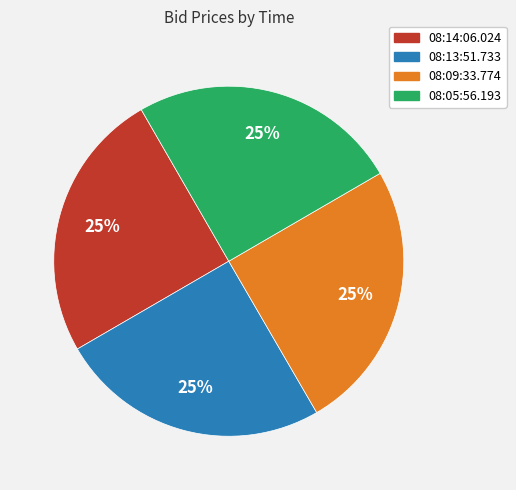

To the nearest percent, what is the combined percentage of 08:13:51.733 and 08:09:33.774?

50%